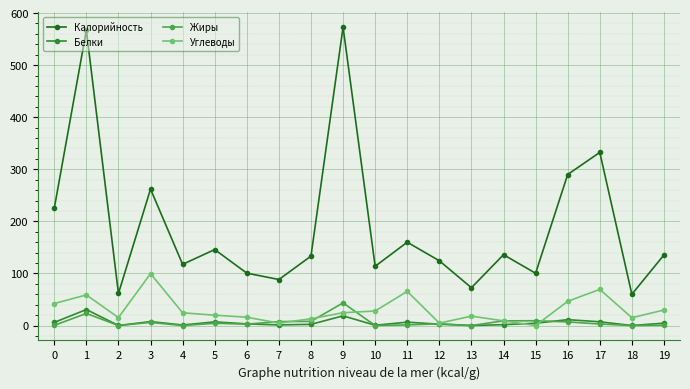

What are all the series names shown in the legend?

Калорийность, Белки, Жиры, Углеводы